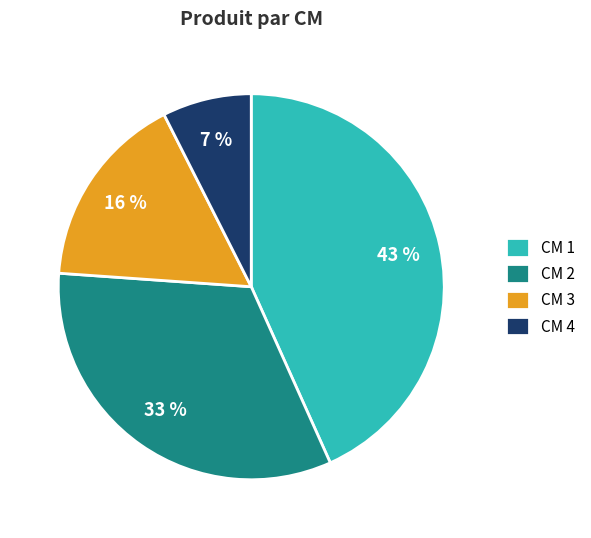

Approximately how many times larger is the value at CM 1 compared to CM 2?

1.3